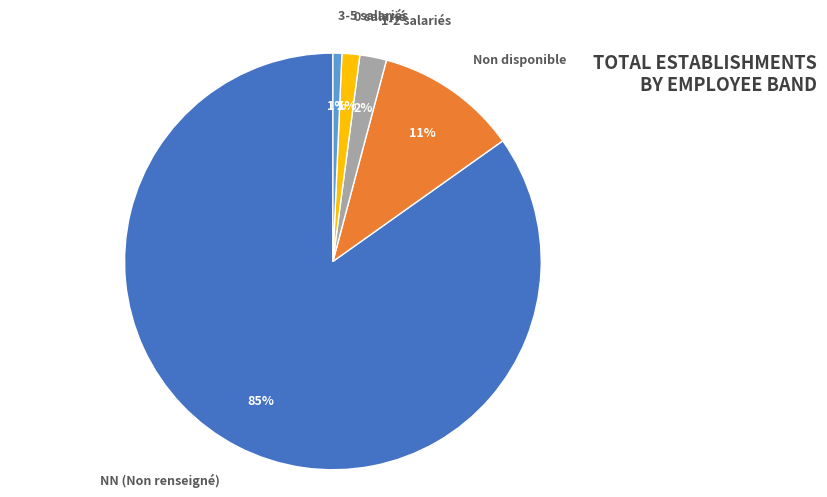

What percentage is the Non disponible slice, to the nearest percent?

11%